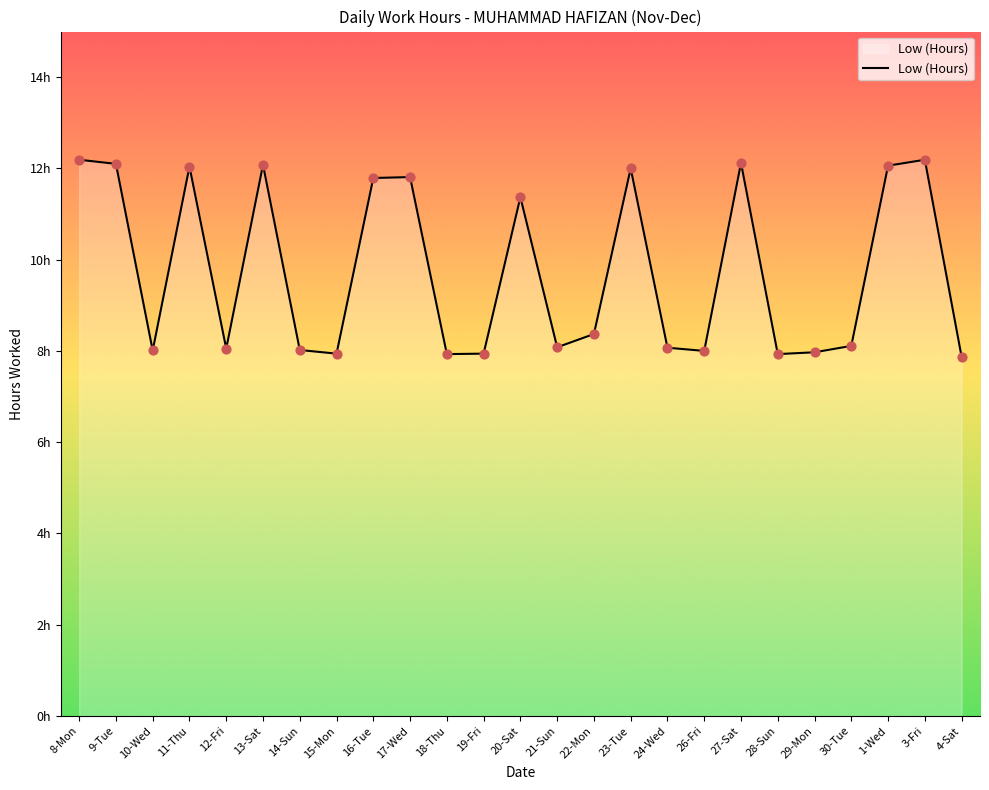

Between 9-Tue and 28-Sun, which is larger?

9-Tue